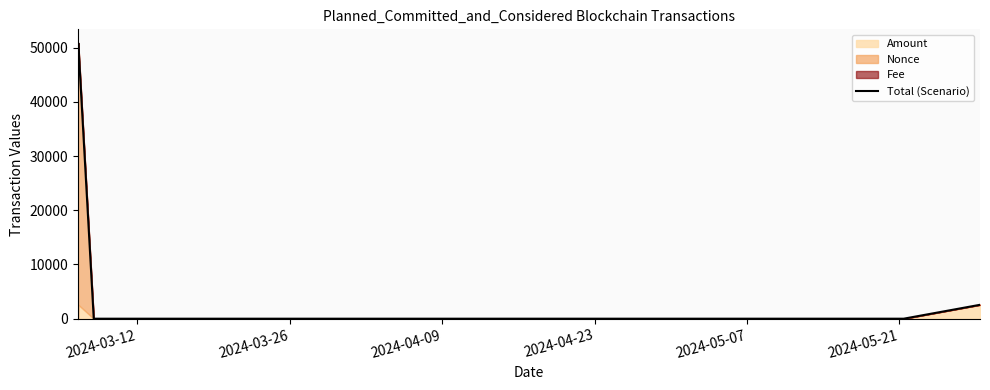

What position from the left is 2024-03-26?

2